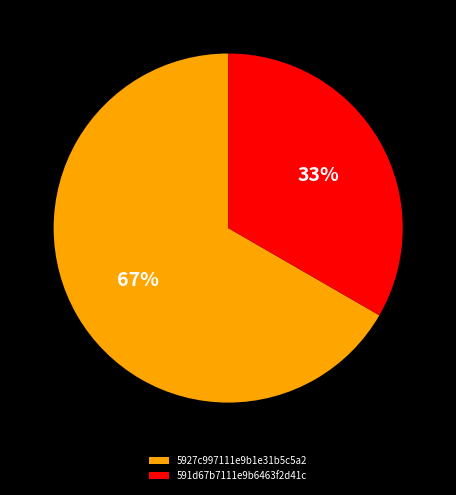

The 591d67b7111e9b6463f2d41c slice represents 23% of the pie. True or false?

False